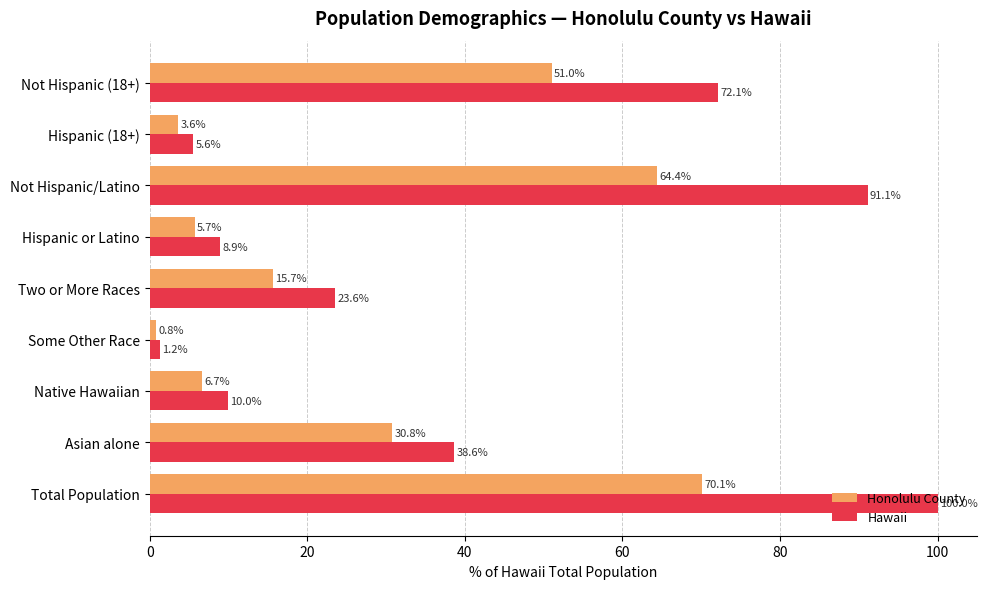

Which series has the largest range (max minus min)?

Hawaii